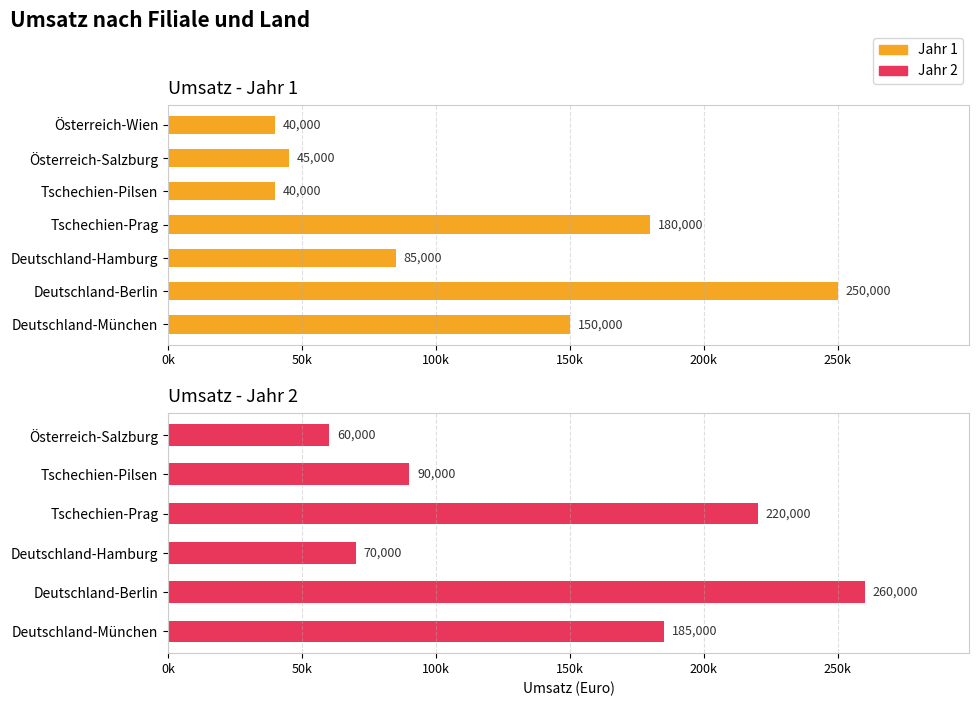

What position from the right is Österreich-Salzburg?

2